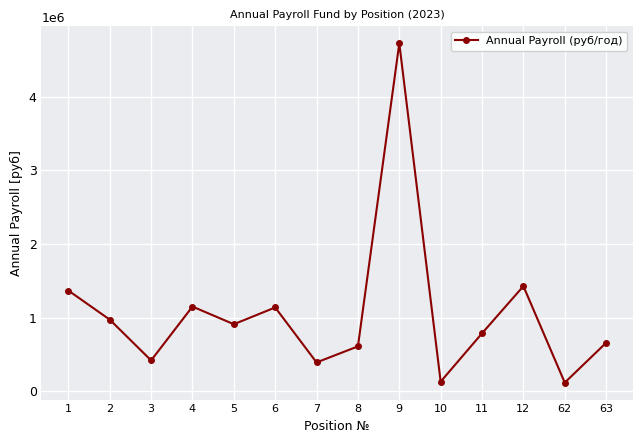

What is the smallest value displayed?

120000.0